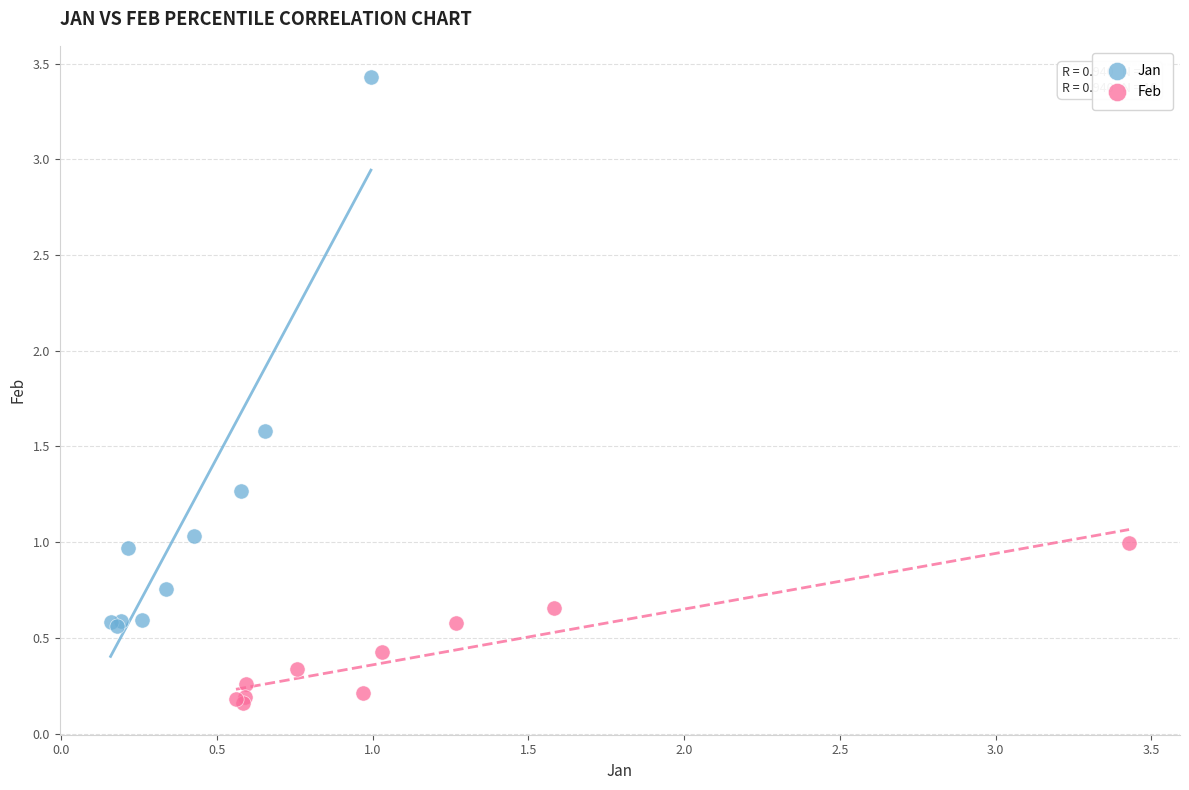

Which series reaches the minimum Y coordinate?

Feb